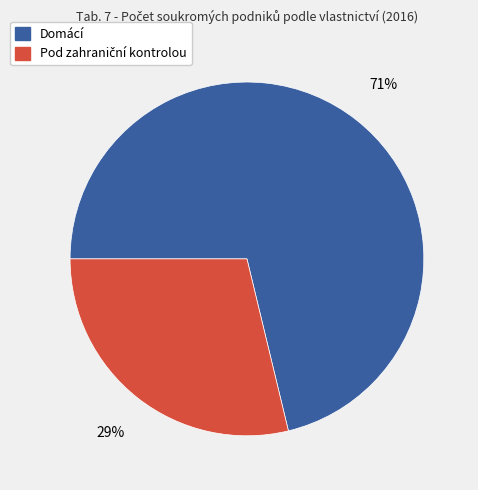

Is it true that Domácí is 71% of the pie?

True